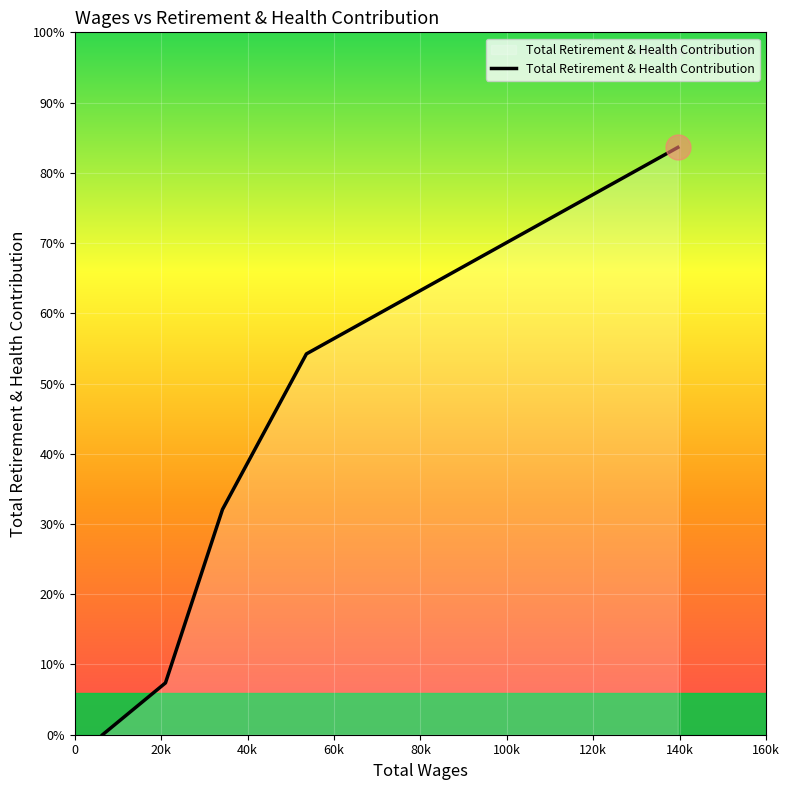

What is the label of the 5th point from the left?

80k